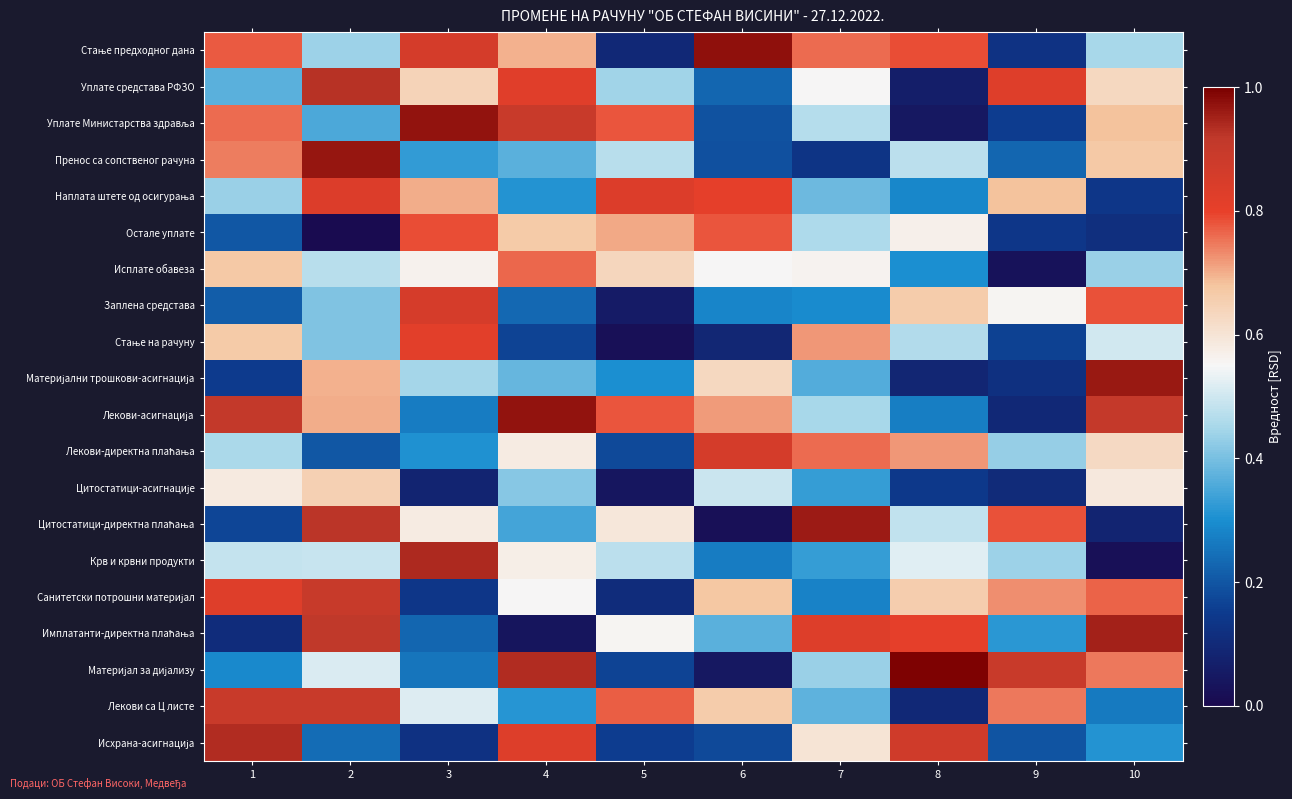

At which category is the sum across all series the highest?

2